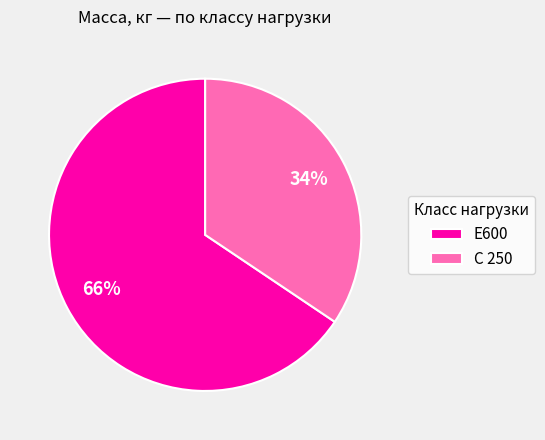

How many segments does this pie chart have?

2